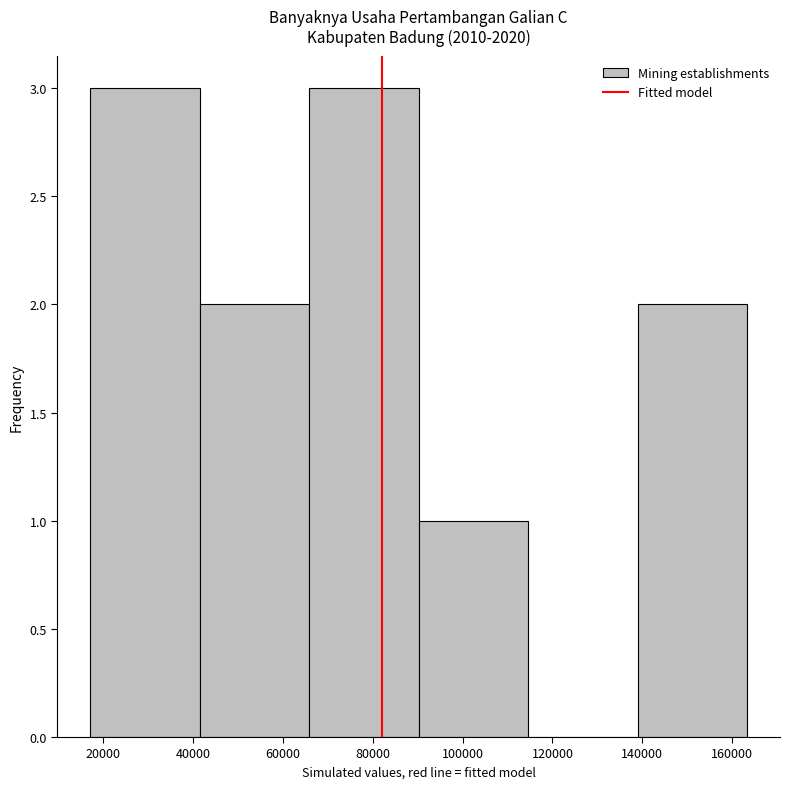

Reading left to right, list every bar in this chart as the range it spans on the x-axis followed by its height. Neither the bar edges nor the heights are printed on the chart, so give them approximately, as read against the axes.

18000 to 42000: 3
42000 to 66000: 2
66000 to 90000: 3
90000 to 114000: 1
114000 to 138000: 0
138000 to 164000: 2